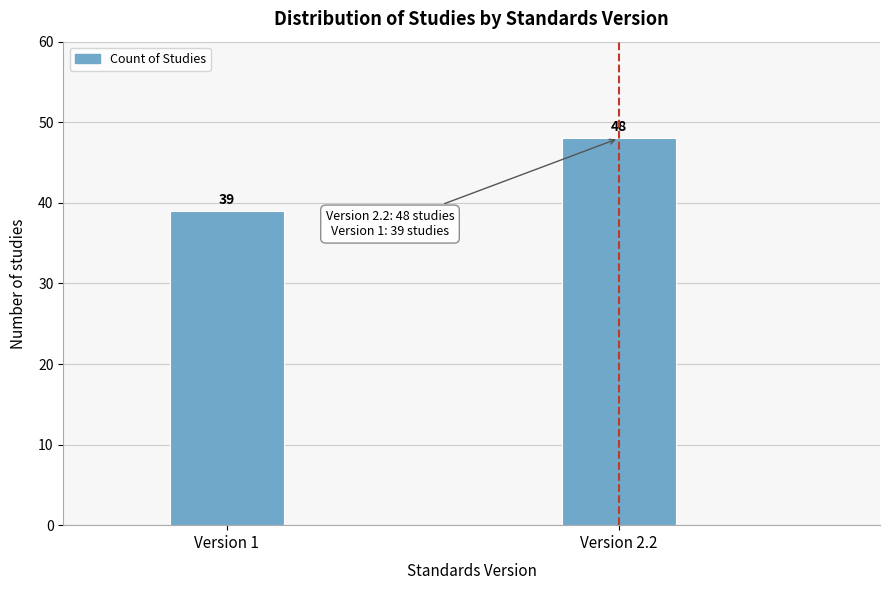

Reading left to right, transcribe all the data shown in this chart.

Version 1=39	Version 2.2=48